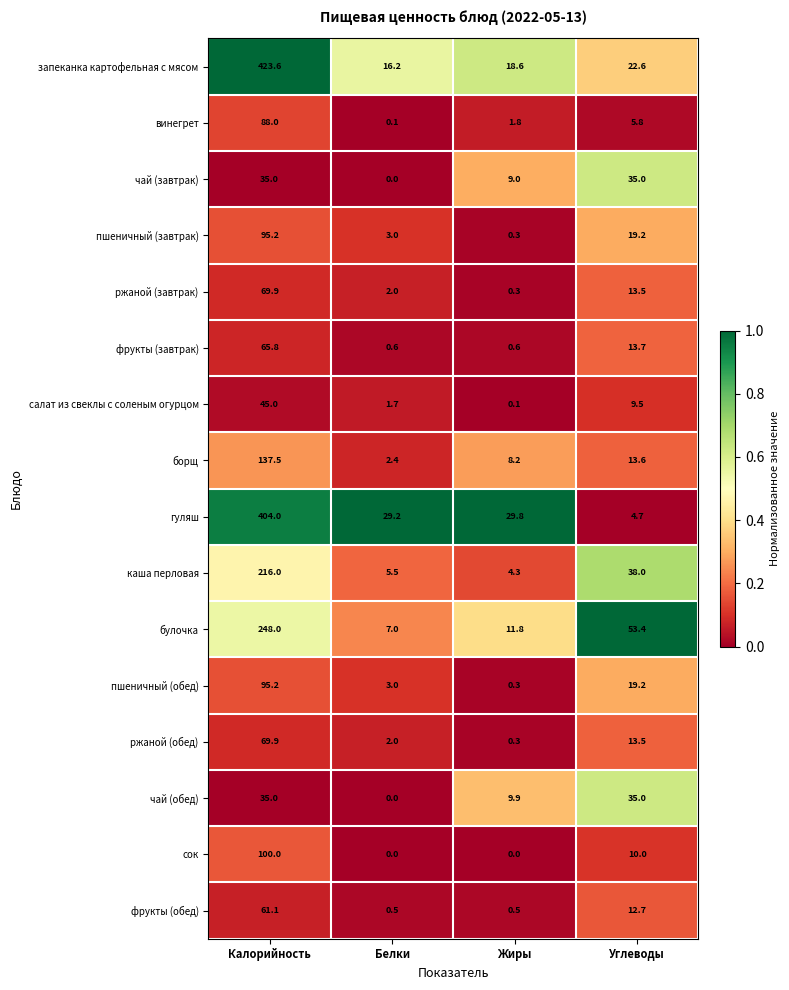

Is it true that ржаной (завтрак) equals 105.8 at Калорийность?

False